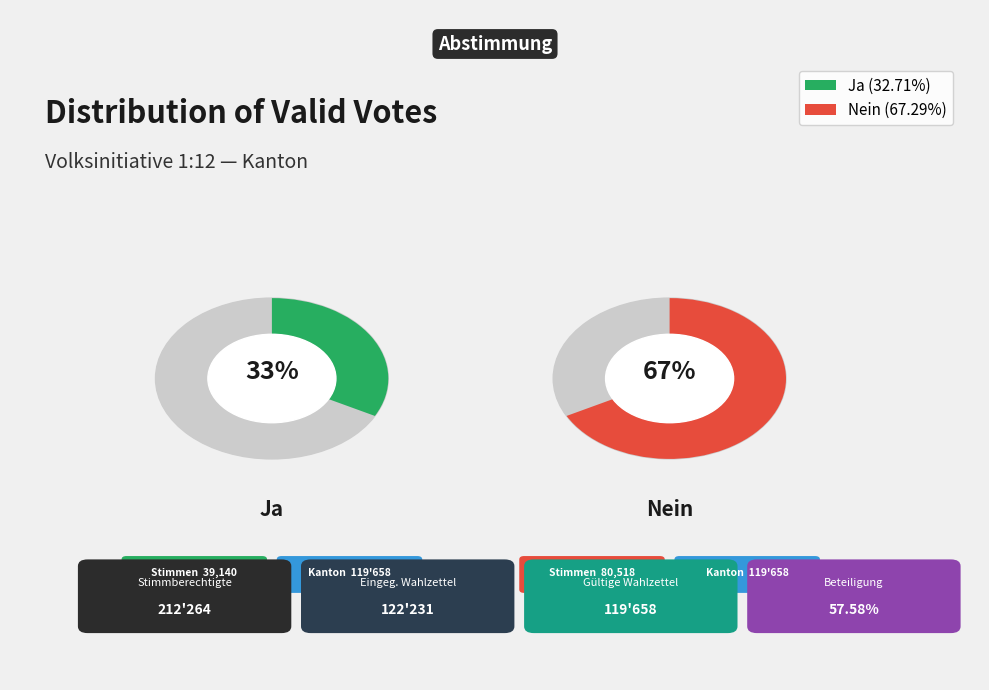

How much of the chart is everything except Ja?

67.3%